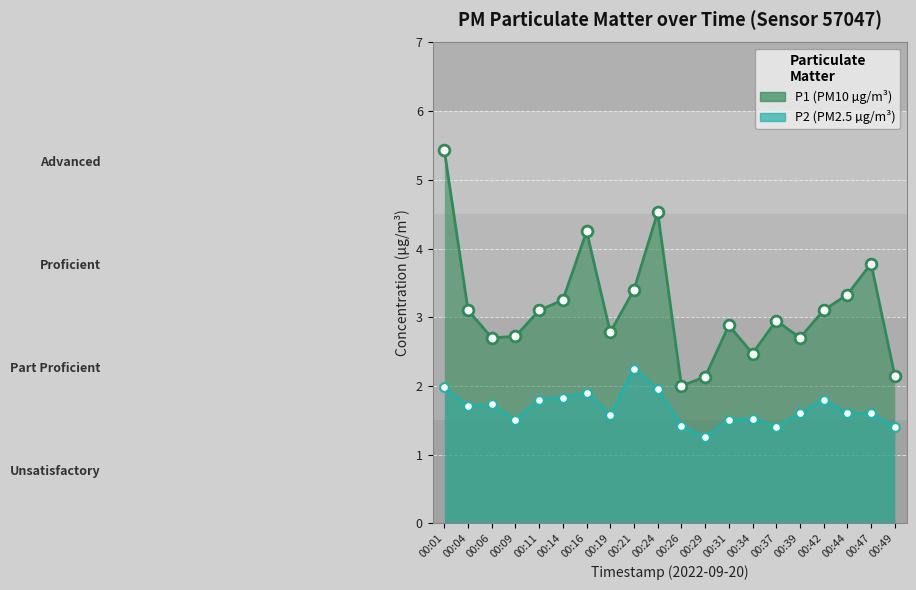

What are all the series names shown in the legend?

P1, P2